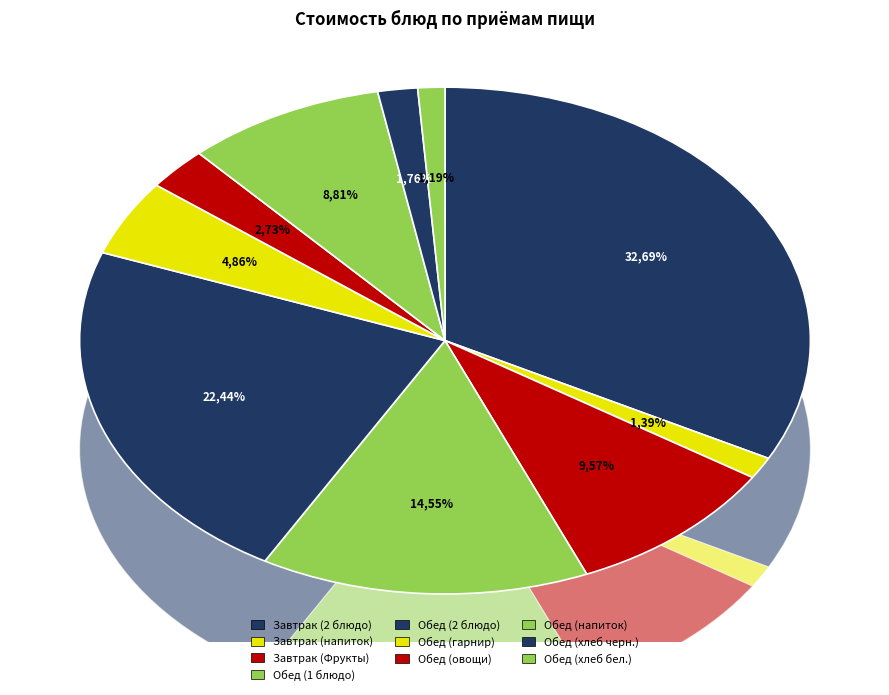

How many segments does this pie chart have?

10